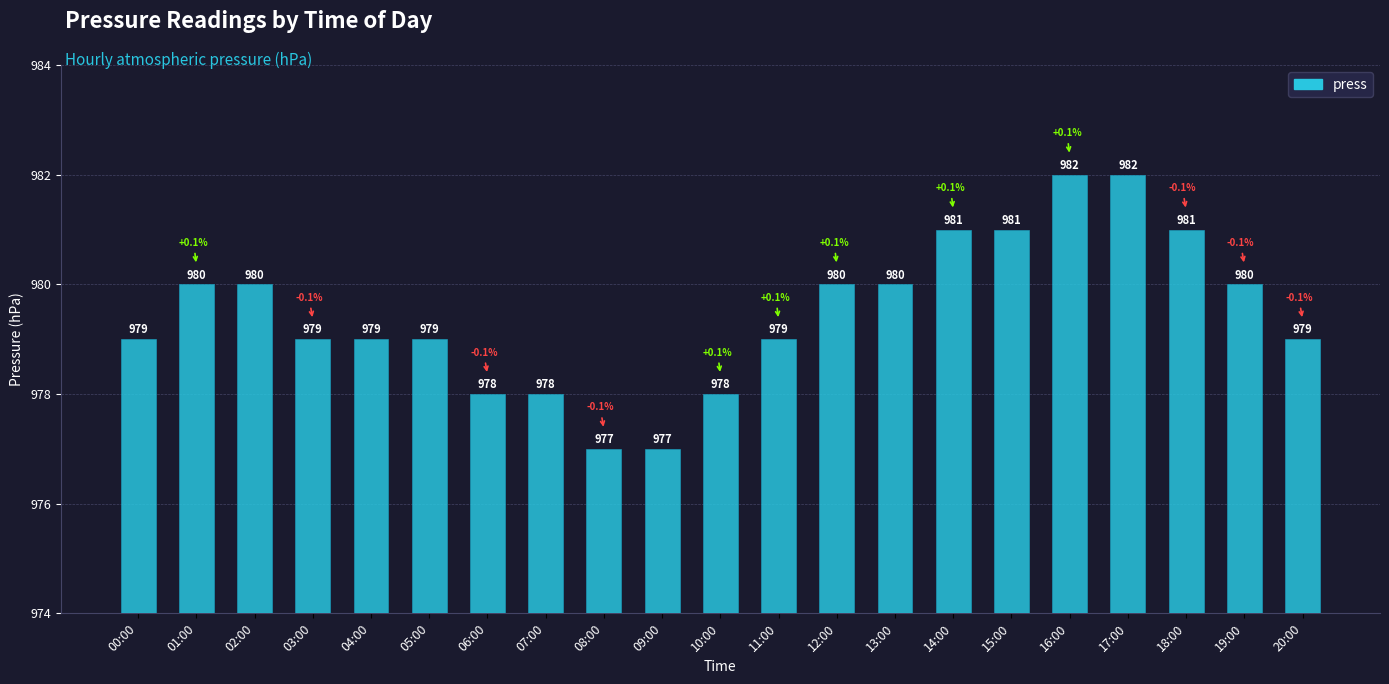

What position from the right is 17:00?

4